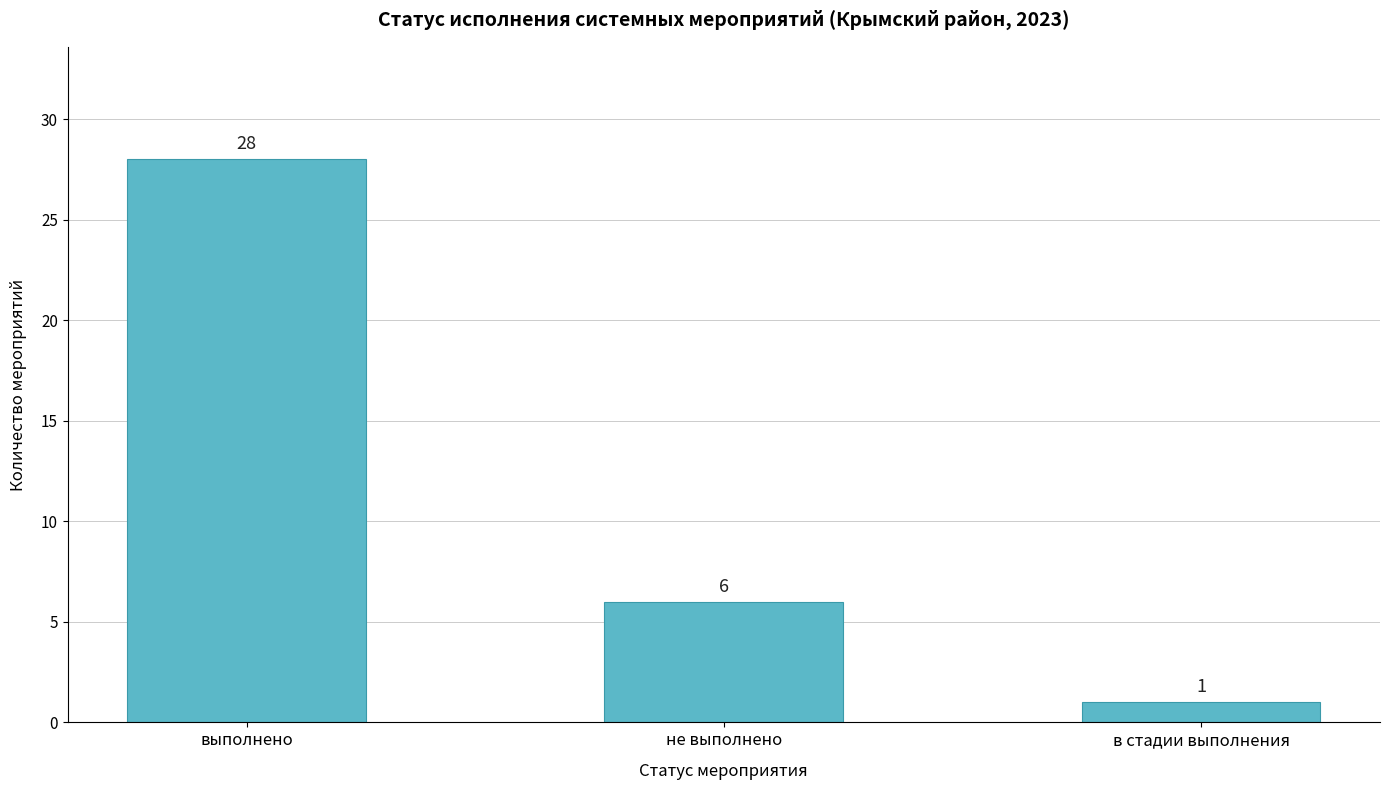

What is the label of the 1st bar from the left?

выполнено